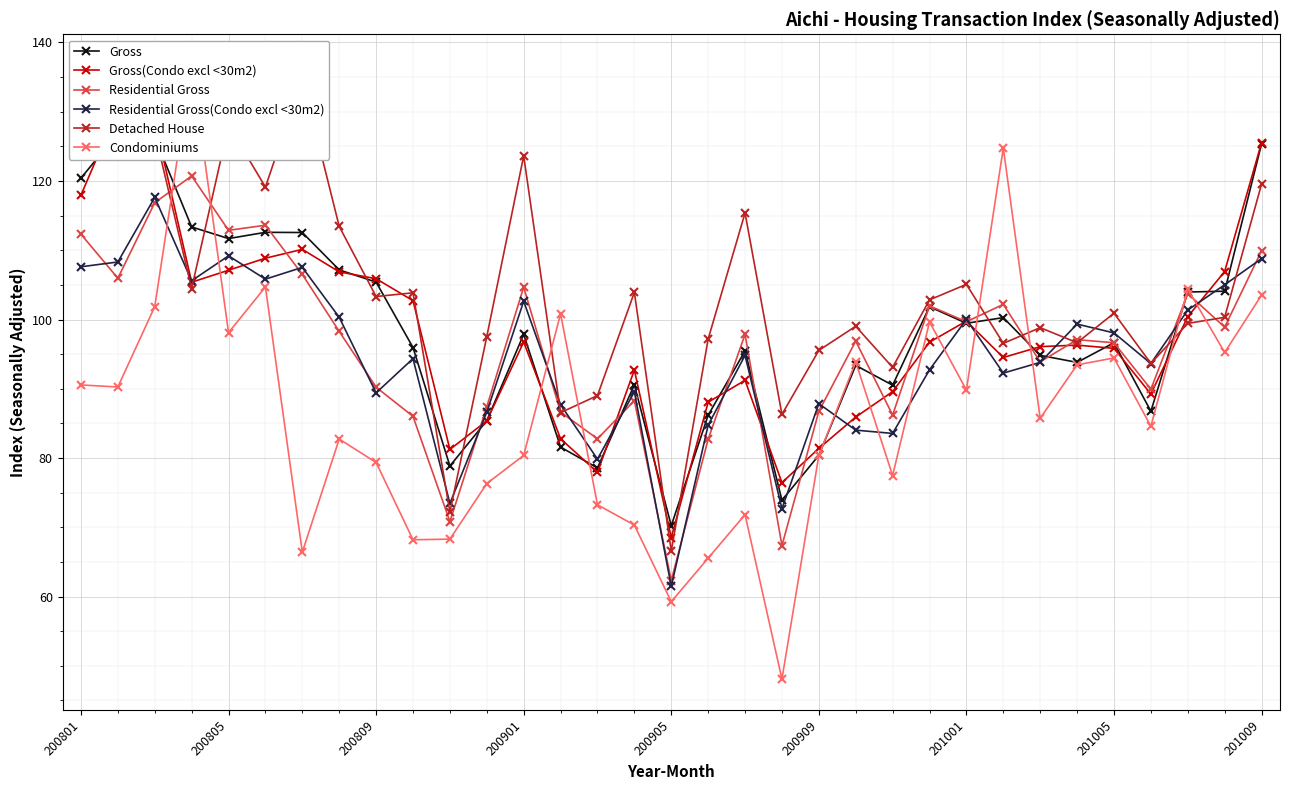

What is the total value across all series at 11?

518.7